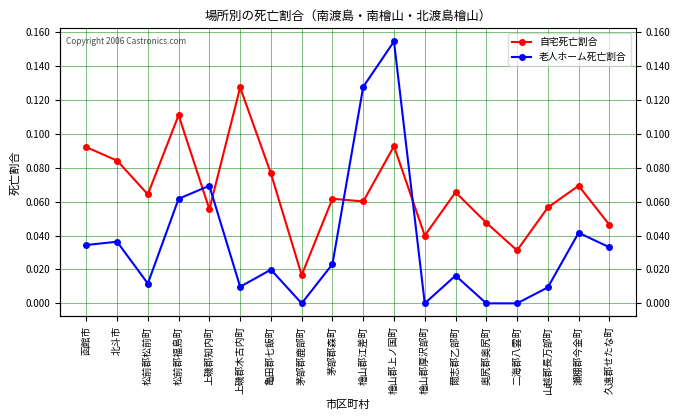

What position from the left is 茅部郡鹿部町?

8